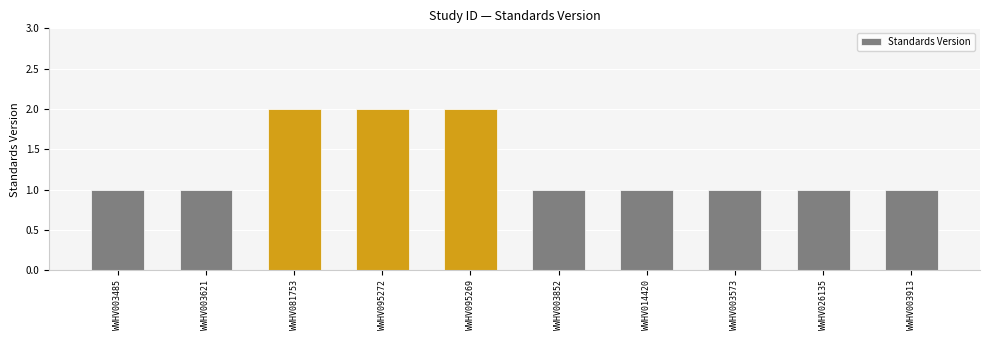

What is the label of the 7th bar from the left?

WWHV014420